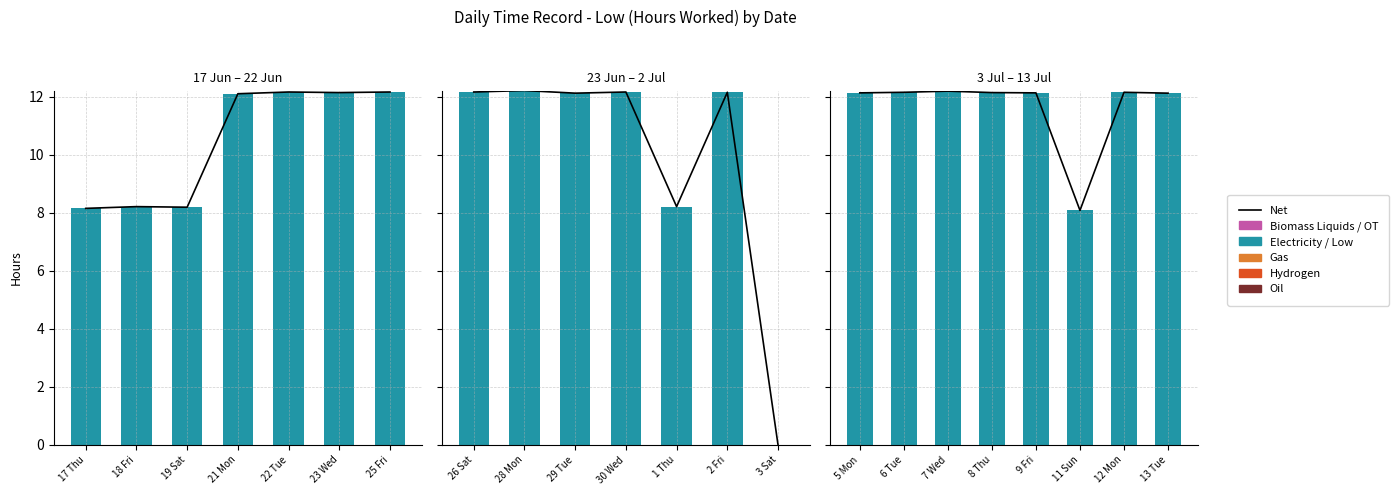

The value of Net at 8 Thu is 5.0. True or false?

False